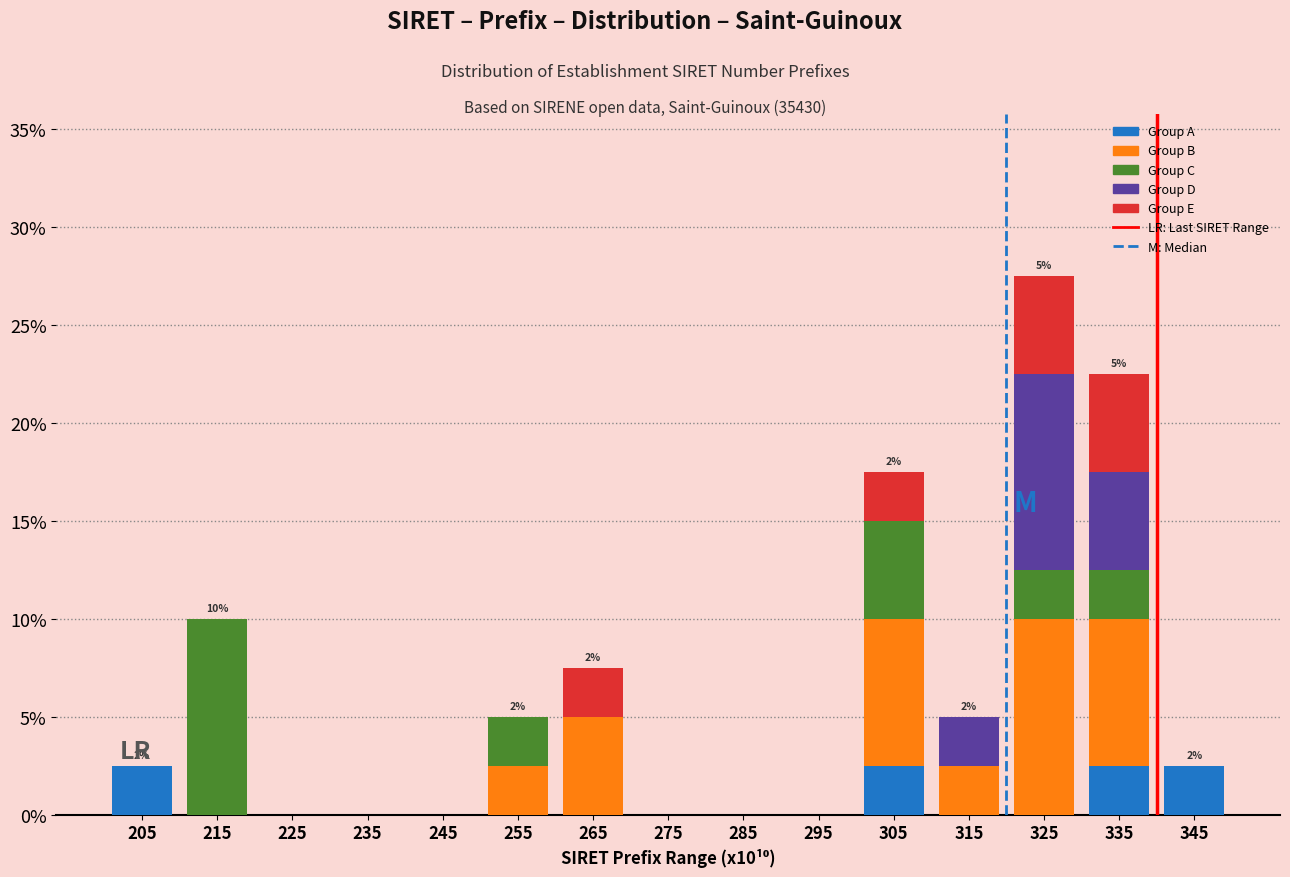

Which range on the x-axis has the tallest stacked bar (by total height)?

320 to 330